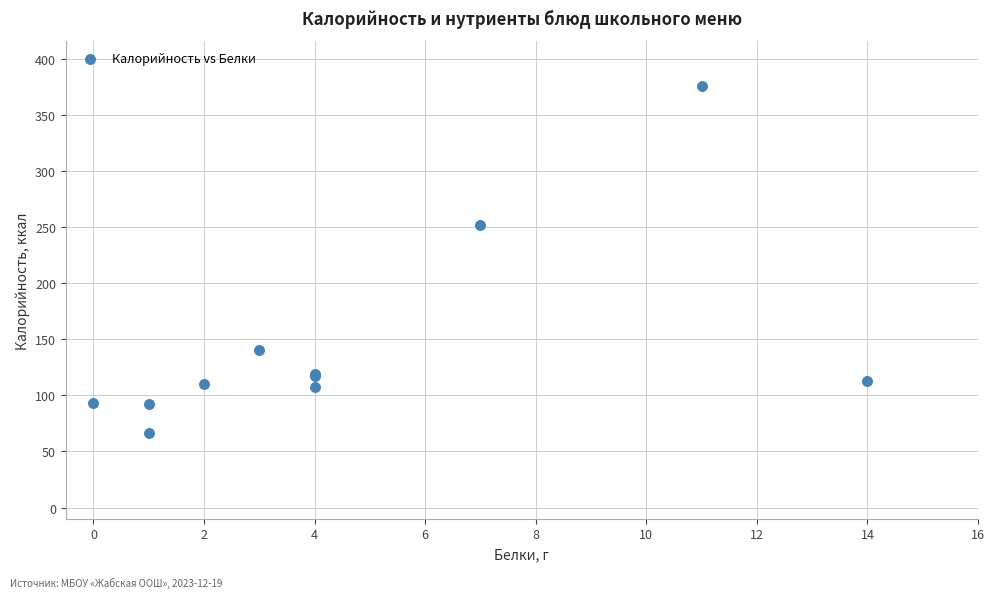

What Y value in the scatter plot is closest to 221?

252